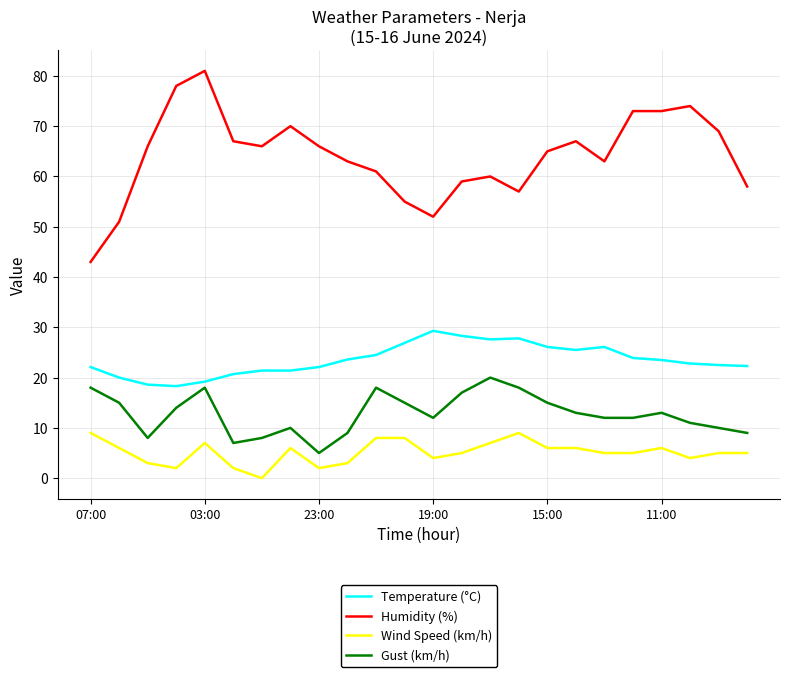

True or false: Temperature (°C) and Humidity (%) intersect in this chart.

False